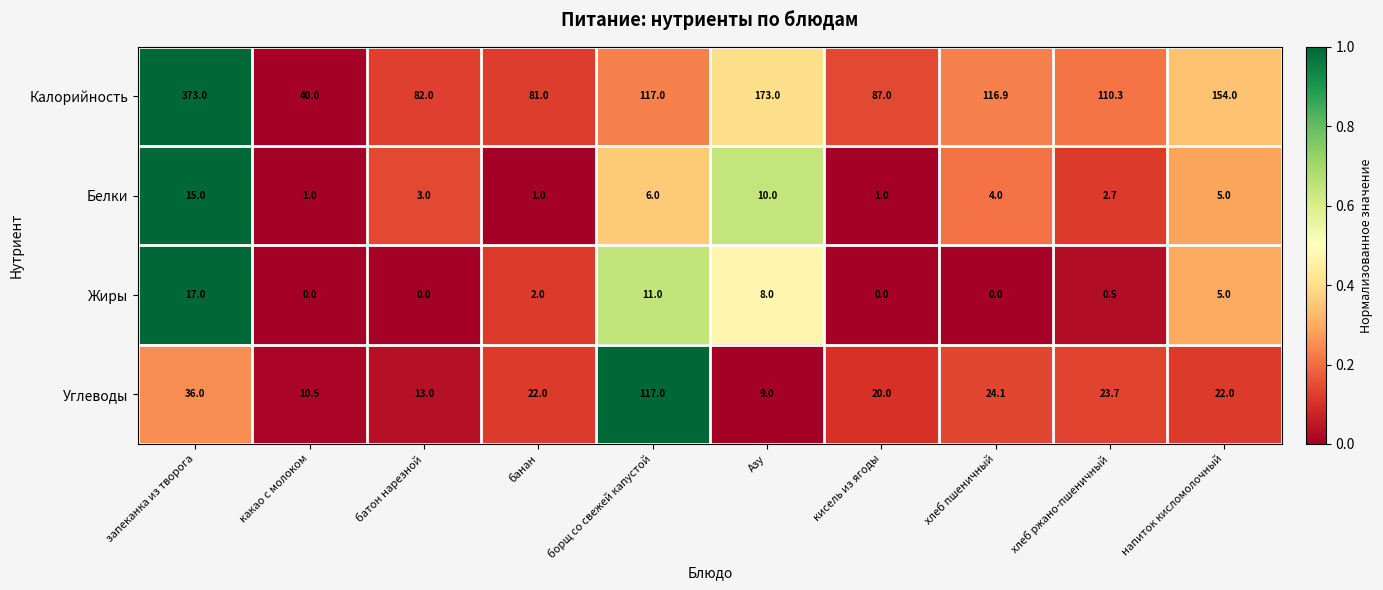

Which label corresponds to the largest value in the chart?

запеканка из творога